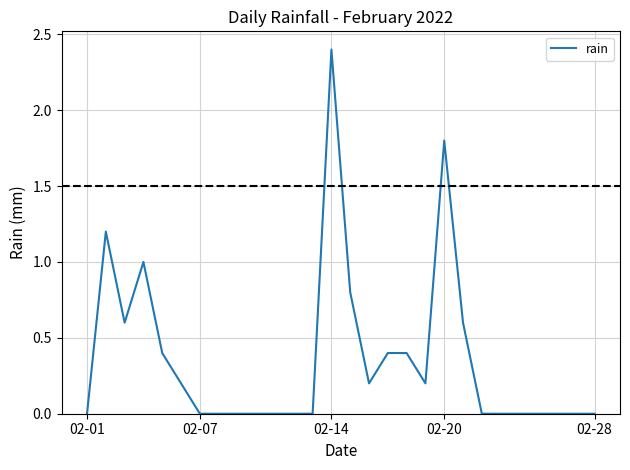

What is the greatest value displayed?

2.4